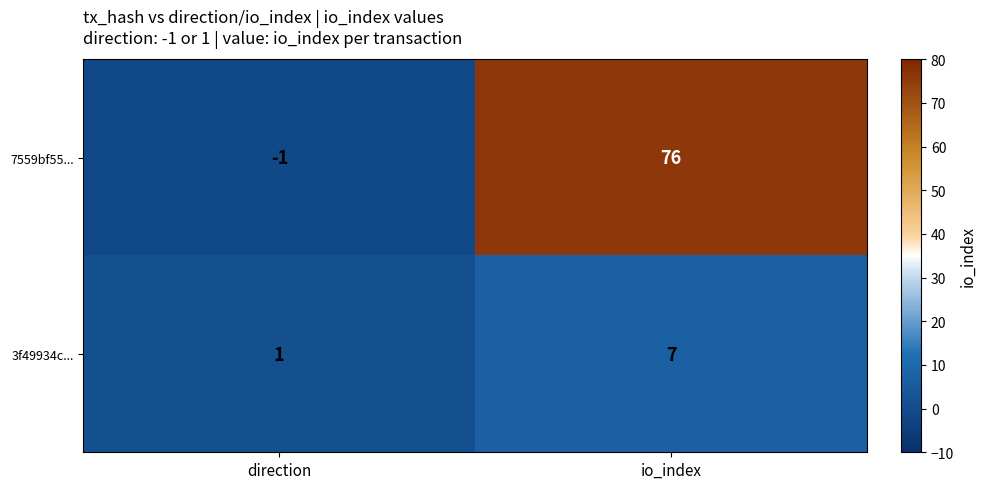

Where is 3f49934c... nearest to the value 4?

direction